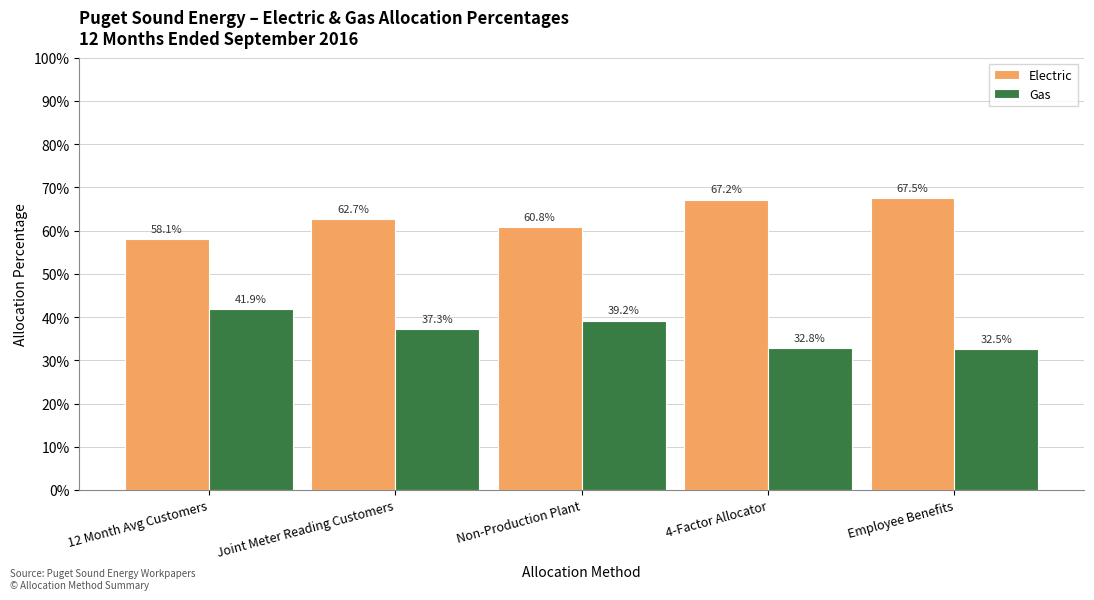

What position from the left is Non-Production Plant?

3